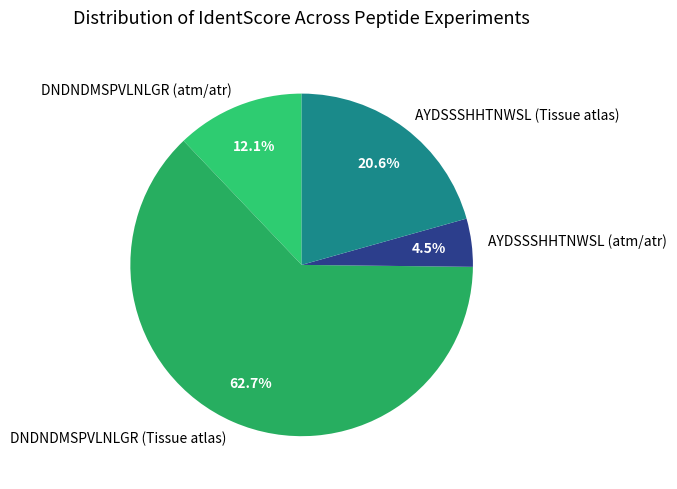

The DNDNDMSPVLNLGR (Tissue atlas) slice represents 63% of the pie. True or false?

True